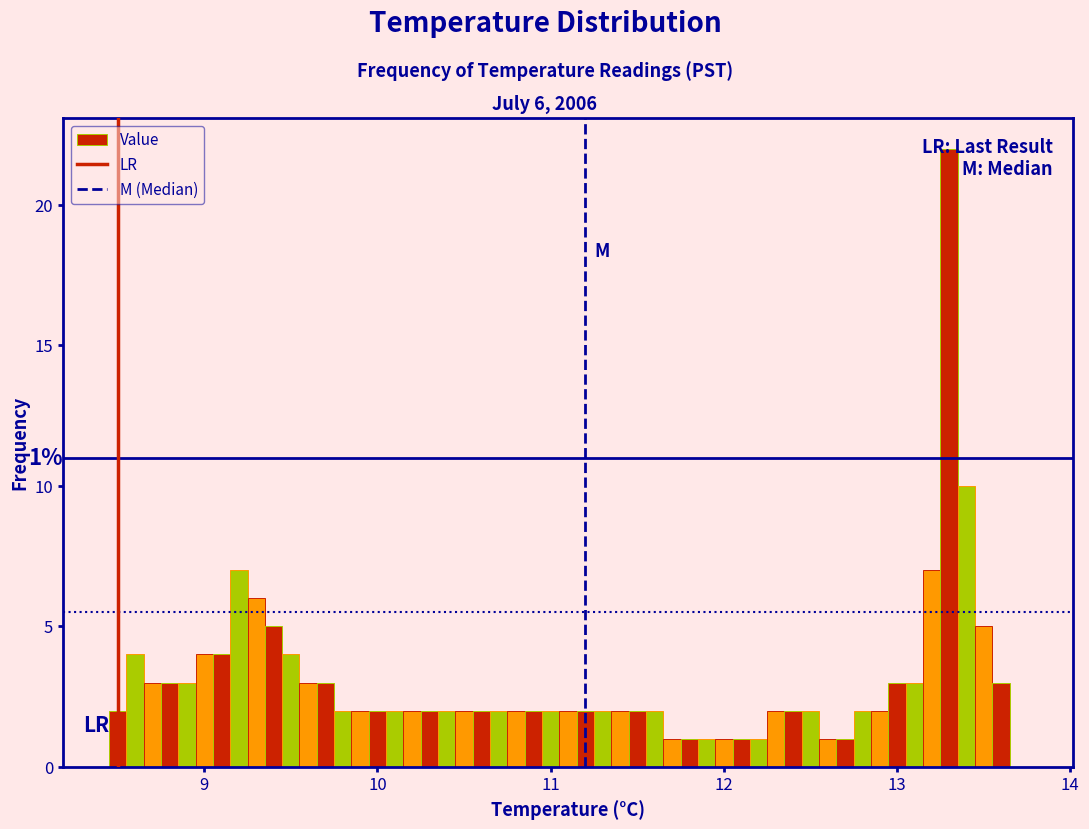

Read against the x-axis, roughly where is the centre of the tallest bar?

13.3